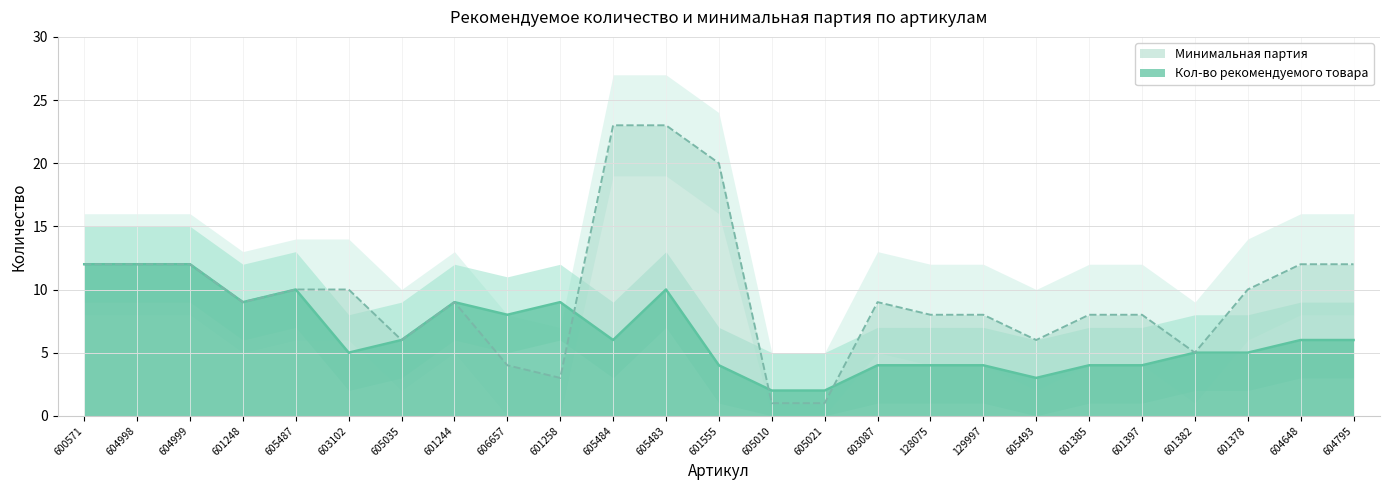

What is the approximate value of Кол-во рекомендуемого товара at 601244, to the nearest 10?

10